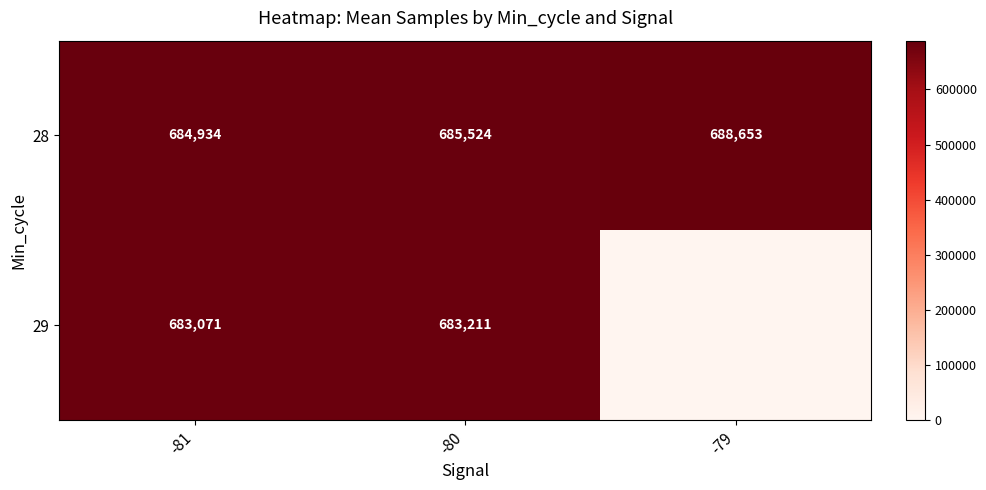

Is the value of 29 at -80 greater than the value of 28 at -80?

No